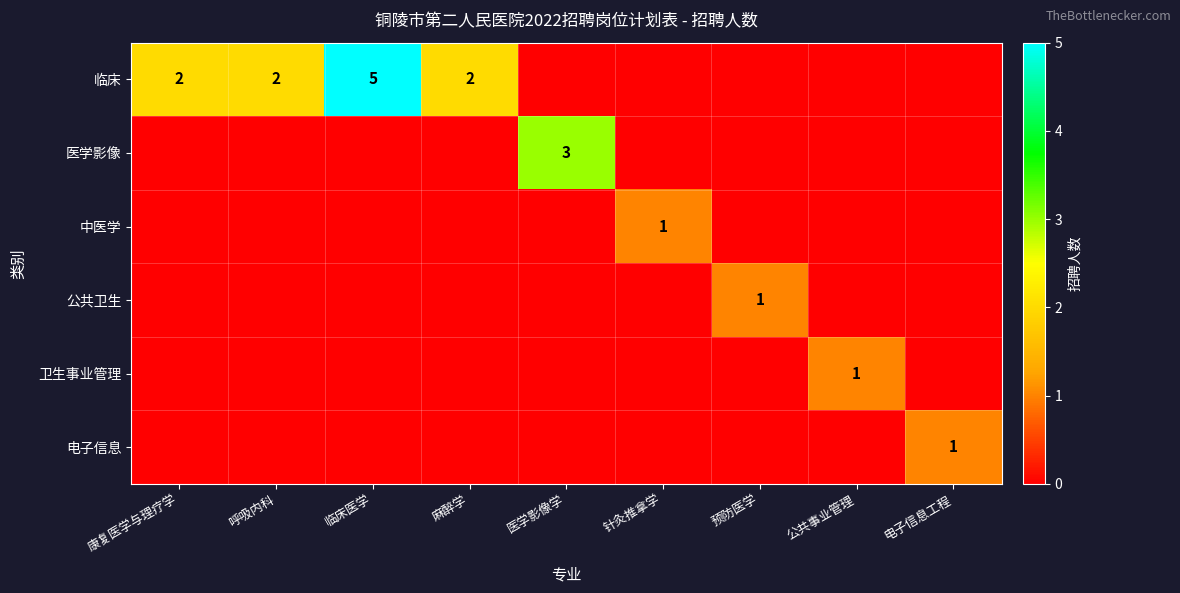

What is the total value across all series at 康复医学与理疗学?

2